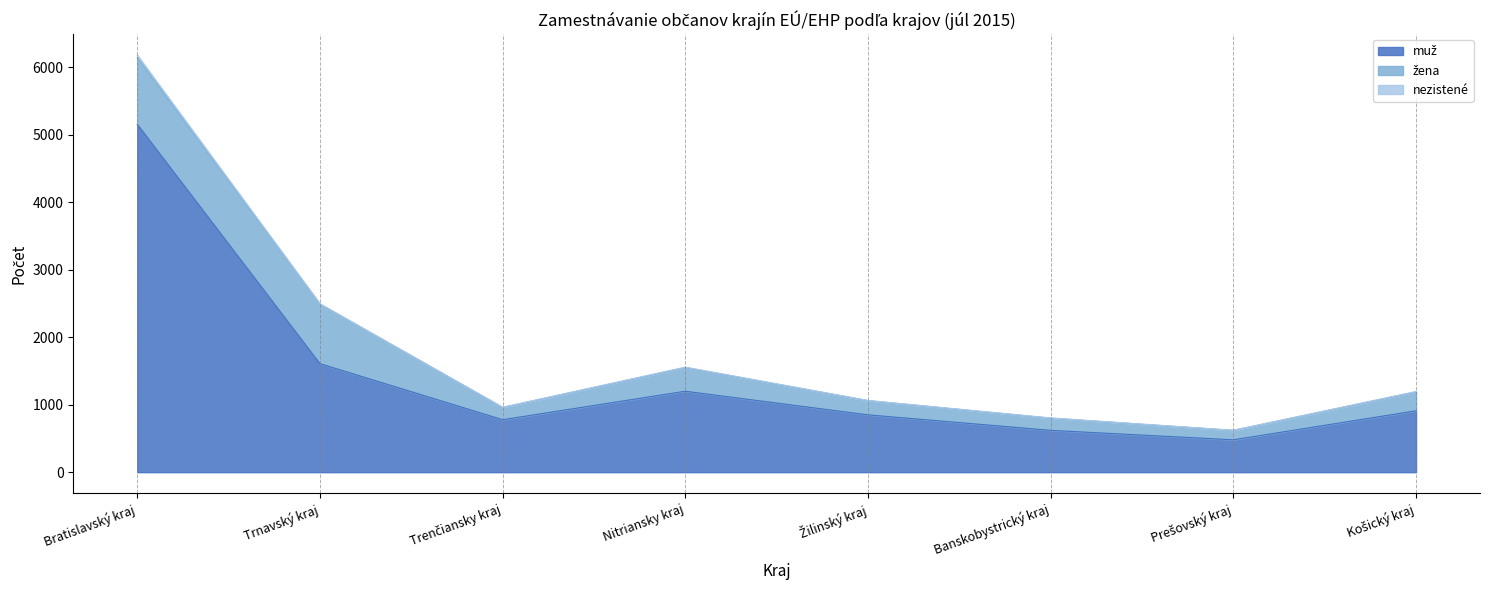

Where is the first local maximum for muž?

Nitriansky kraj